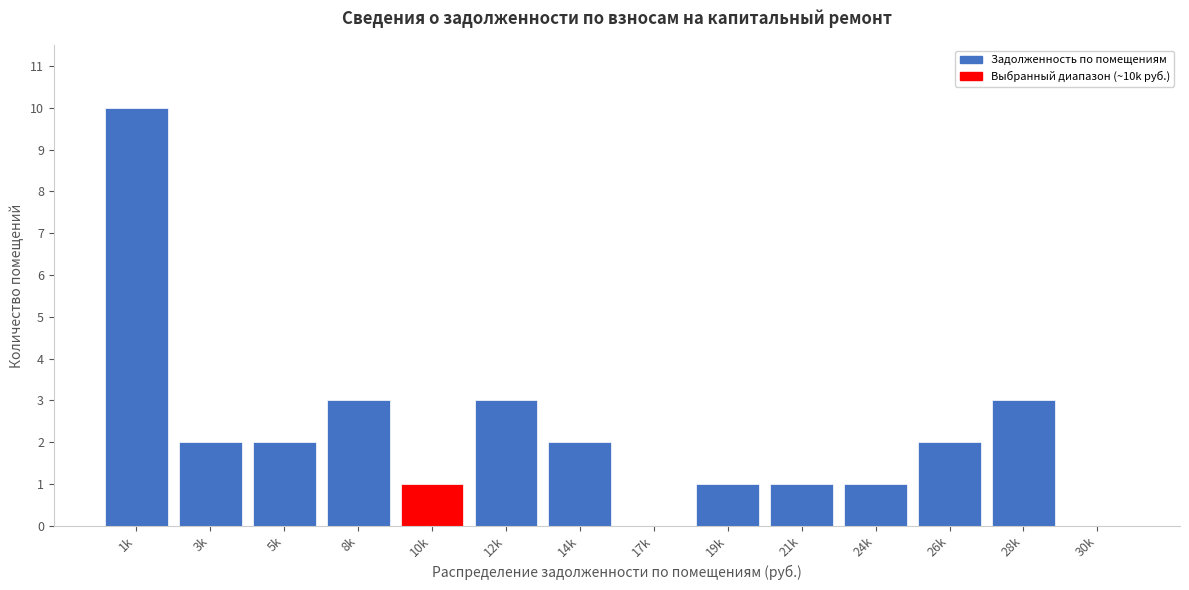

Reading left to right, extract all data points from this chart.

1k=10	3k=2	5k=2	8k=3	10k=1	12k=3	14k=2	17k=0	19k=1	21k=1	24k=1	26k=2	28k=3	30k=0